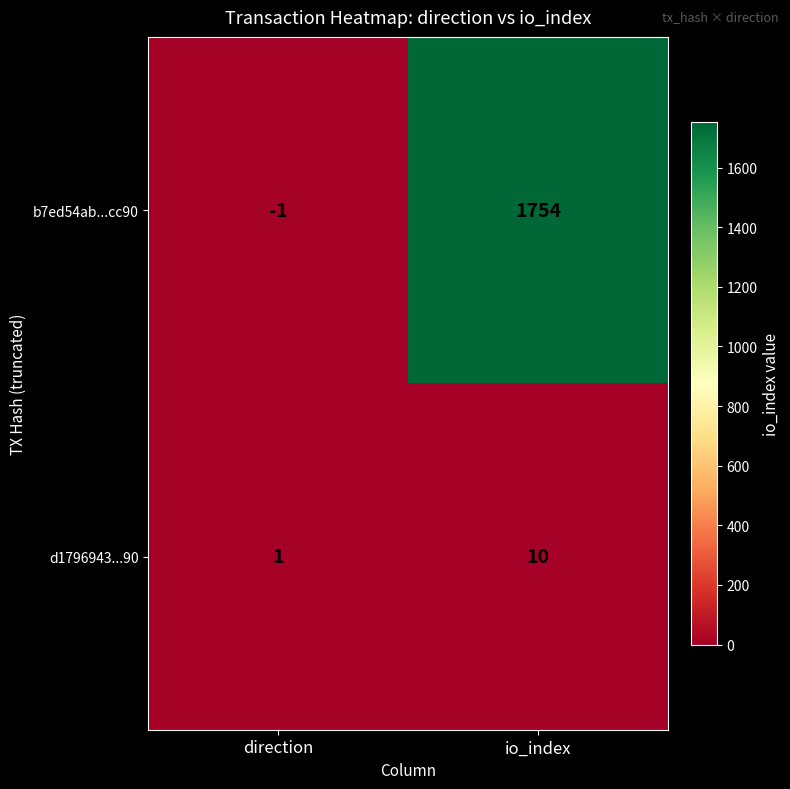

Rank the series by their maximum value, from highest to lowest.

b7ed54ab...cc90, d1796943...90